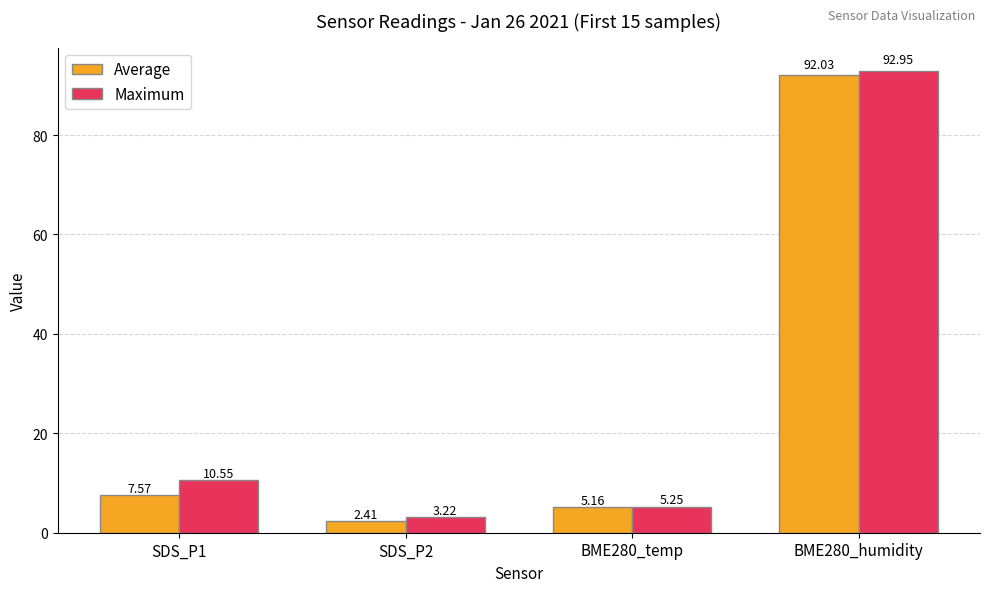

What is the label of the 3rd bar from the left?

BME280_temp